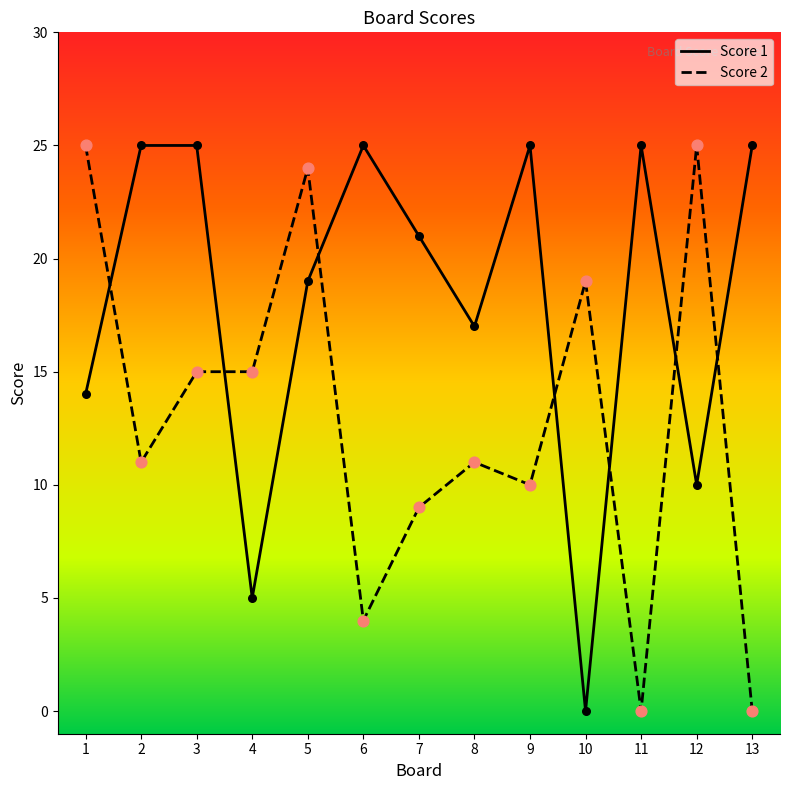

Which series has the largest total across all categories?

Score 1